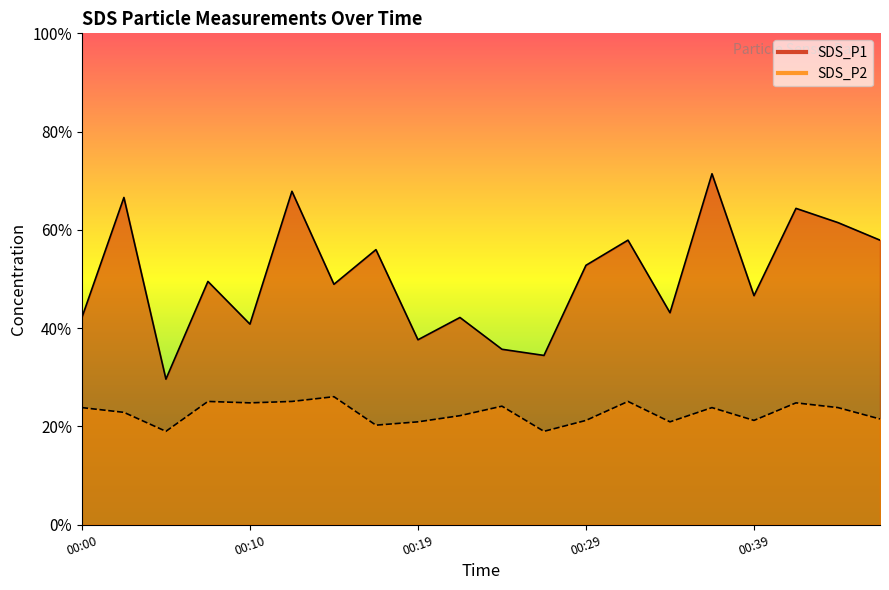

How many lines are shown in the chart?

2